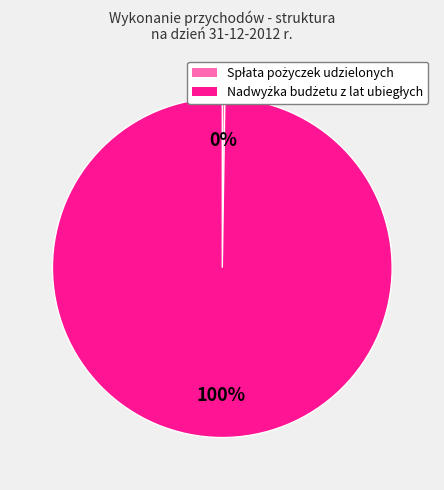

To the nearest percent, what is the average slice percentage?

50%